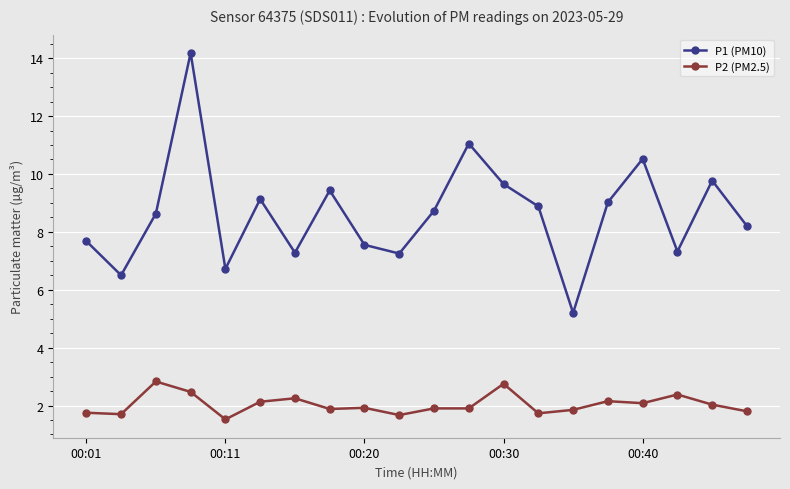

Which series has the largest total across all categories?

P1 (PM10)